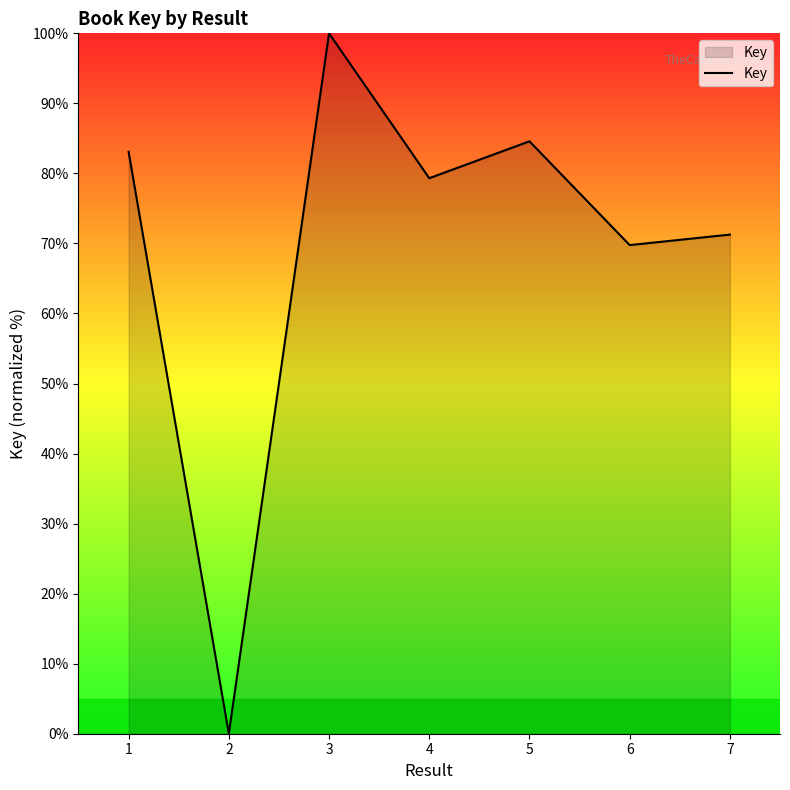

Is it true that the value at 1 is 83.1?

True